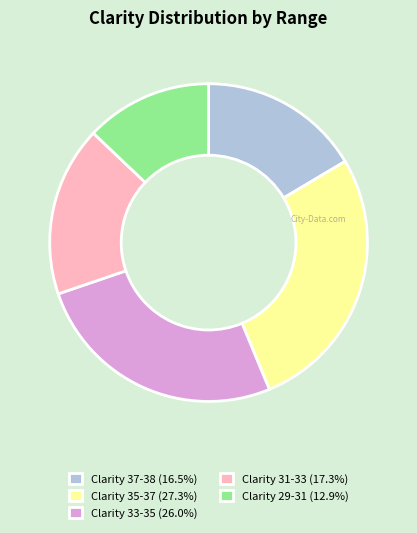

Approximately how many times larger is the value at Clarity 37-38 (16.5%) compared to Clarity 33-35 (26.0%)?

0.6